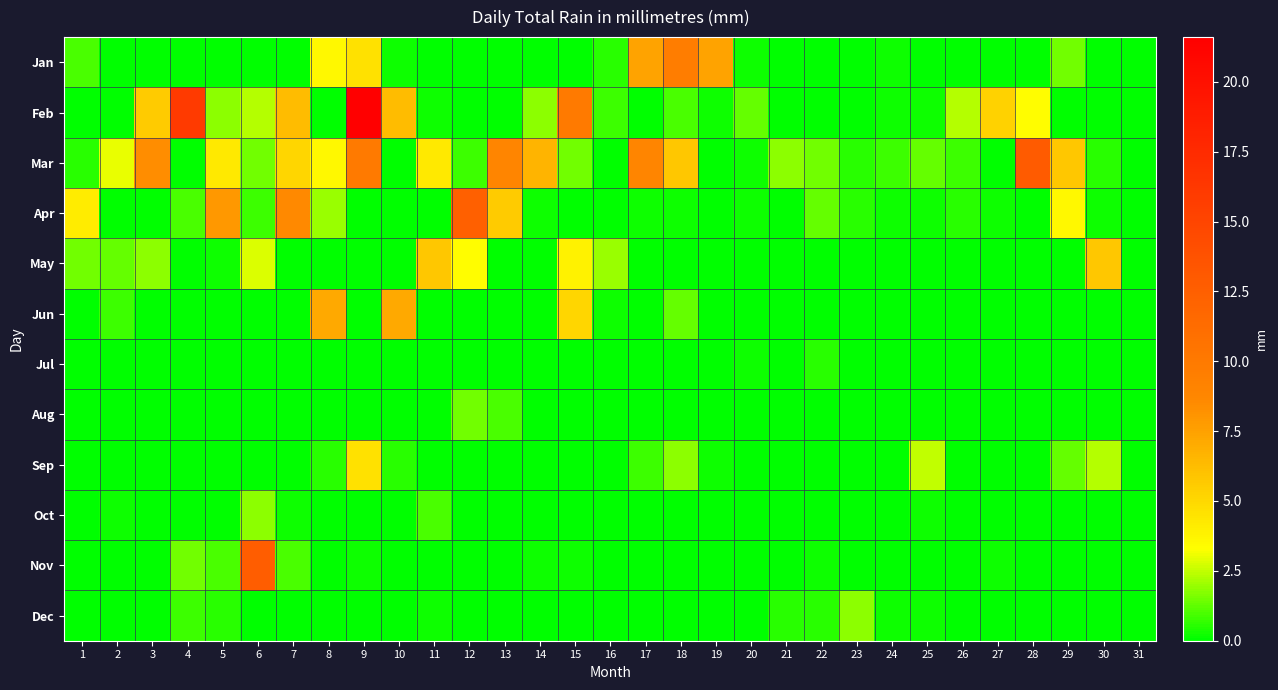

What is the difference between the highest and lowest values at 17?

8.9